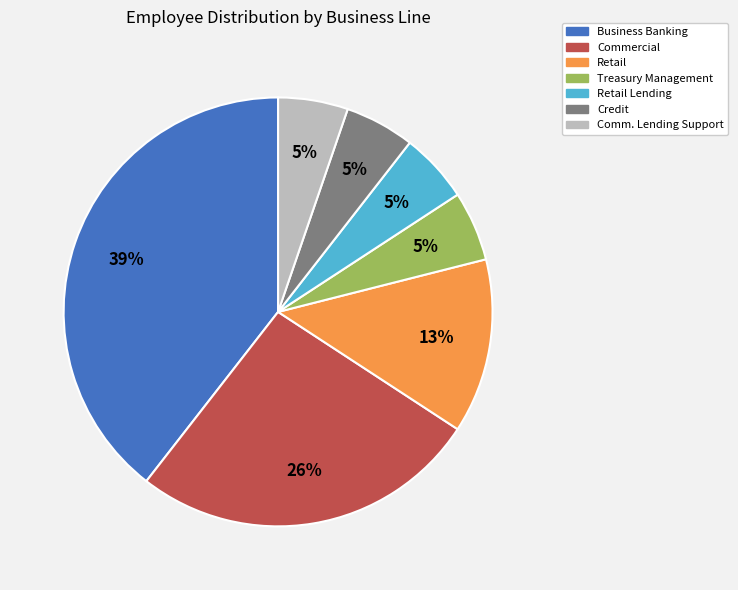

How many slices are in this pie chart?

7